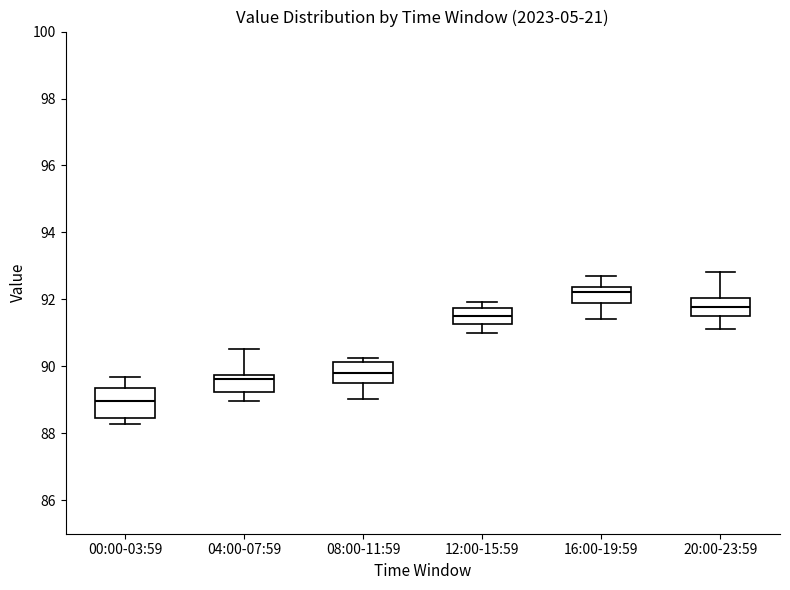

Where does the upper whisker of the box for 20:00-23:59 end on the y-axis? The values are not printed on the chart, so give them approximately, as read against the axis.

92.8